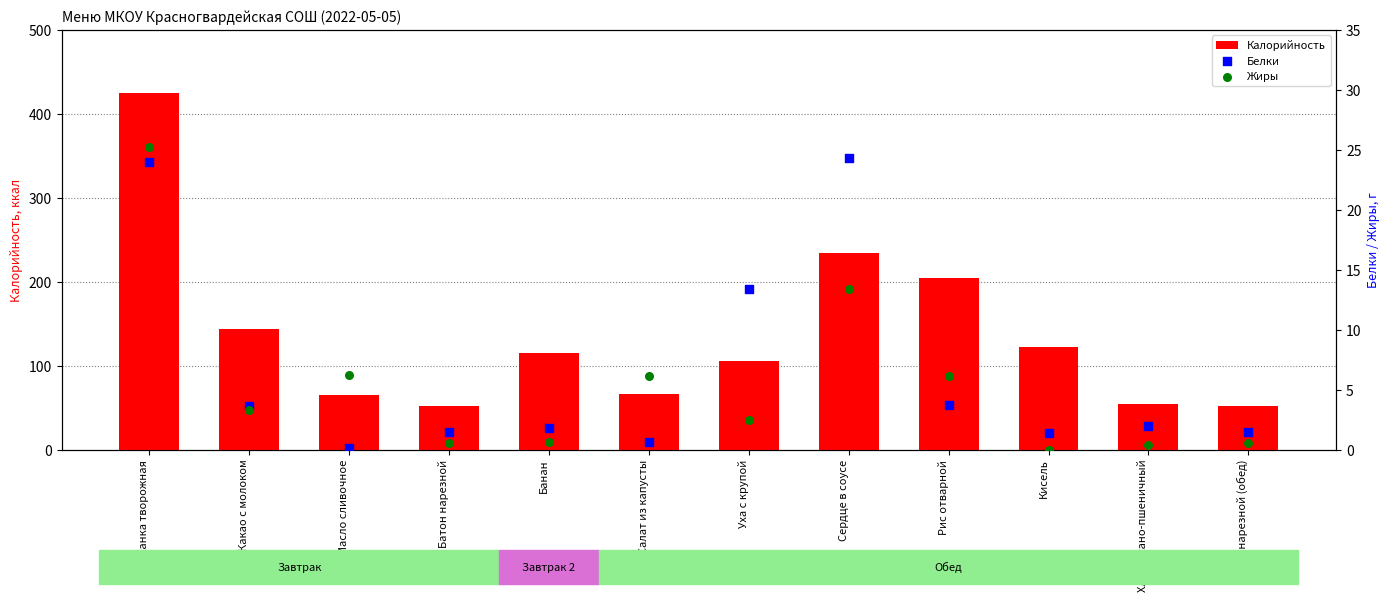

Is the value of Белки at Сердце в соусе greater than the value of Жиры at Кисель?

Yes